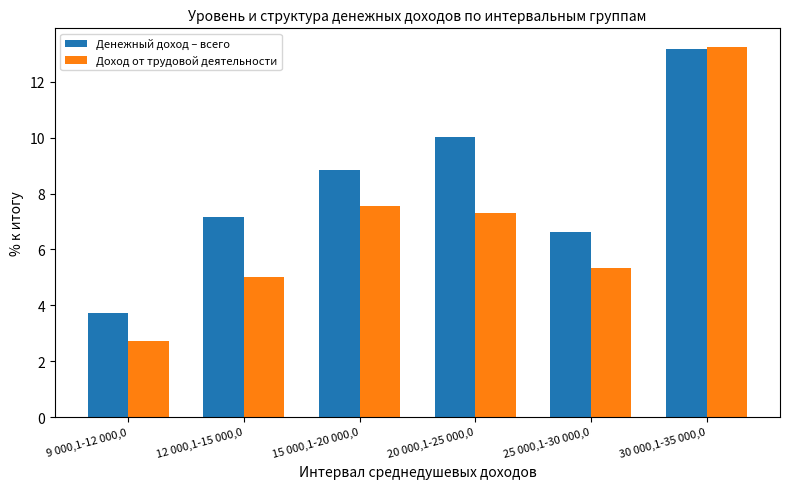

How many data points in Доход от трудовой деятельности are less than 7?

3